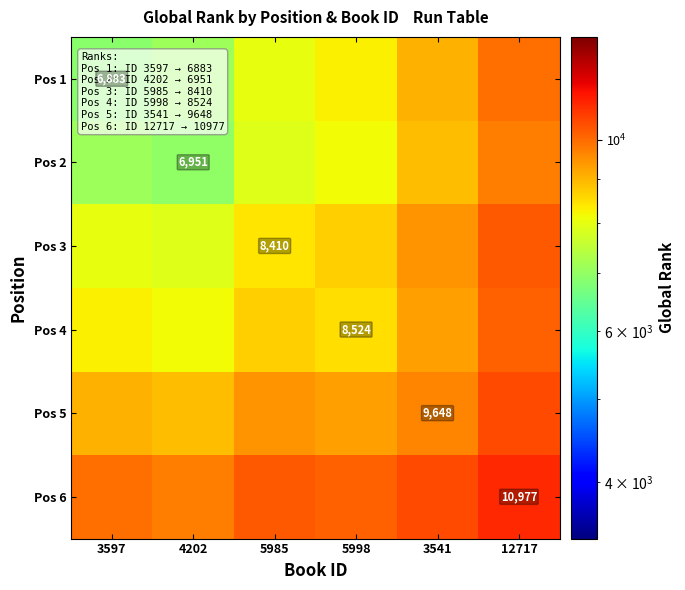

Is it true that Pos 6 equals 10977.0 at 12717?

True